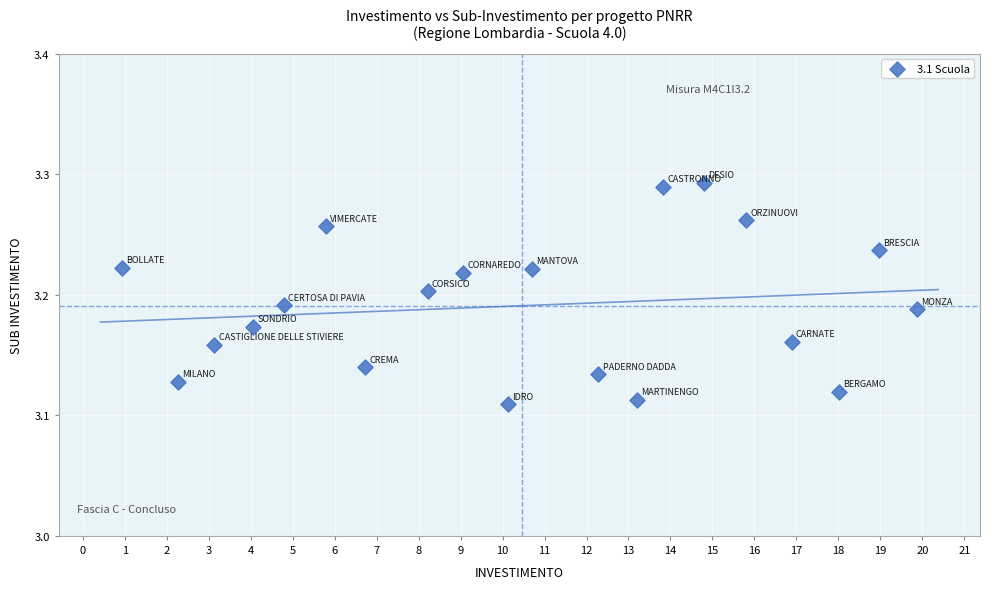

What is the range of X values (max minus min)?

19.0